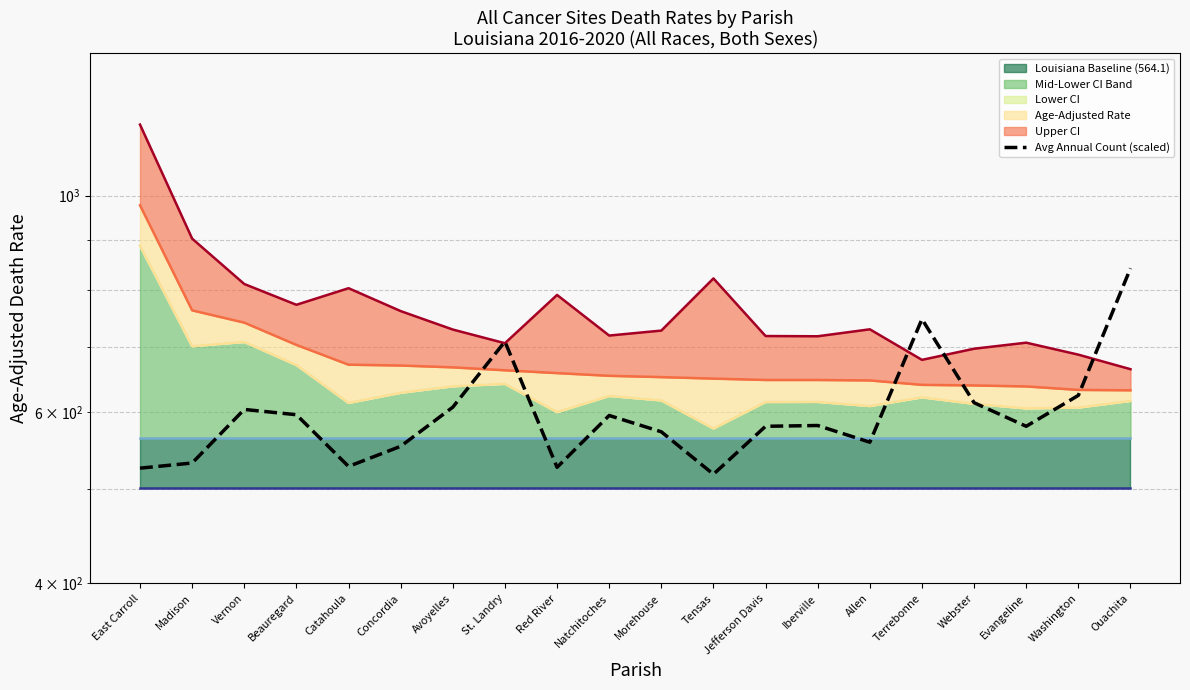

What is the value of the 12th point from the left?

517.8